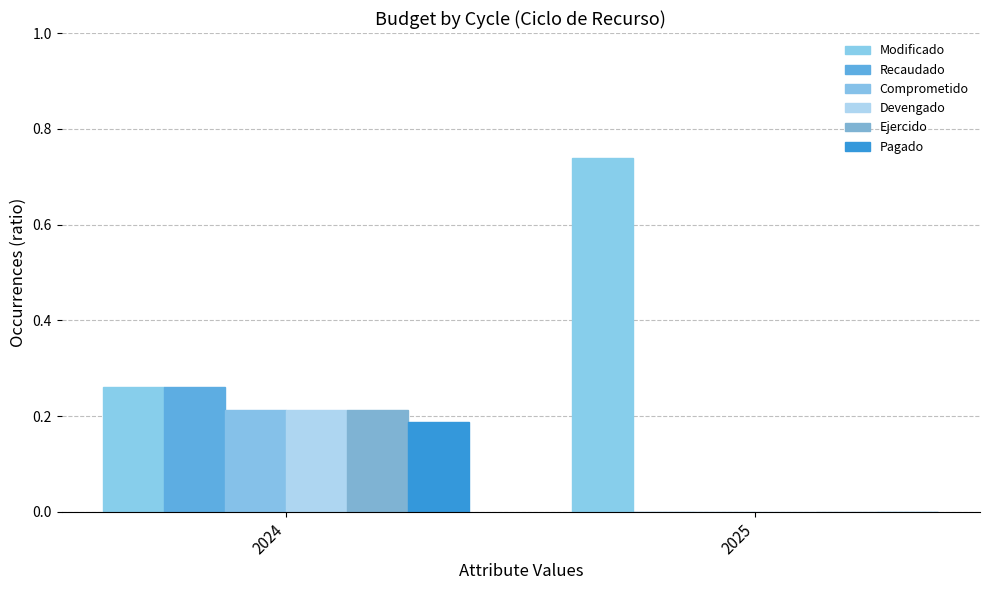

Reading left to right, transcribe all the data shown in this chart.

Modificado: 2024=0.3	2025=0.7
Recaudado: 2024=0.3	2025=0.0
Comprometido: 2024=0.2	2025=0.0
Devengado: 2024=0.2	2025=0.0
Ejercido: 2024=0.2	2025=0.0
Pagado: 2024=0.2	2025=0.0